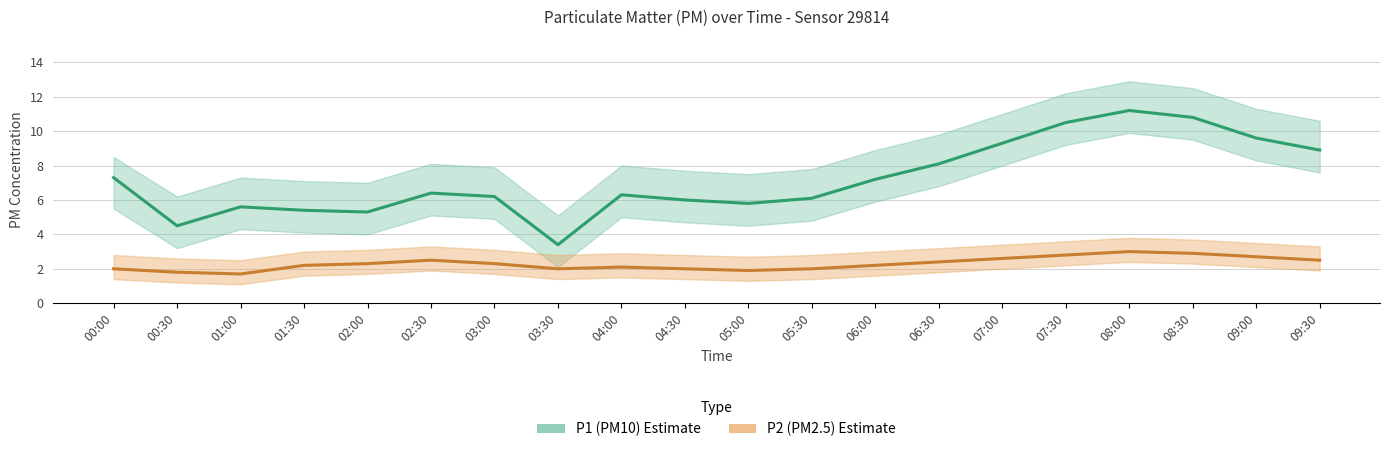

Reading right to left, transcribe all the data shown in this chart.

P1 trend: 09:30=8.9	09:00=9.6	08:30=10.8	08:00=11.2	07:30=10.5	07:00=9.3	06:30=8.1	06:00=7.2	05:30=6.1	05:00=5.8	04:30=6.0	04:00=6.3	03:30=3.4	03:00=6.2	02:30=6.4	02:00=5.3	01:30=5.4	01:00=5.6	00:30=4.5	00:00=7.3
P2 trend: 09:30=2.5	09:00=2.7	08:30=2.9	08:00=3.0	07:30=2.8	07:00=2.6	06:30=2.4	06:00=2.2	05:30=2.0	05:00=1.9	04:30=2.0	04:00=2.1	03:30=2.0	03:00=2.3	02:30=2.5	02:00=2.3	01:30=2.2	01:00=1.7	00:30=1.8	00:00=2.0